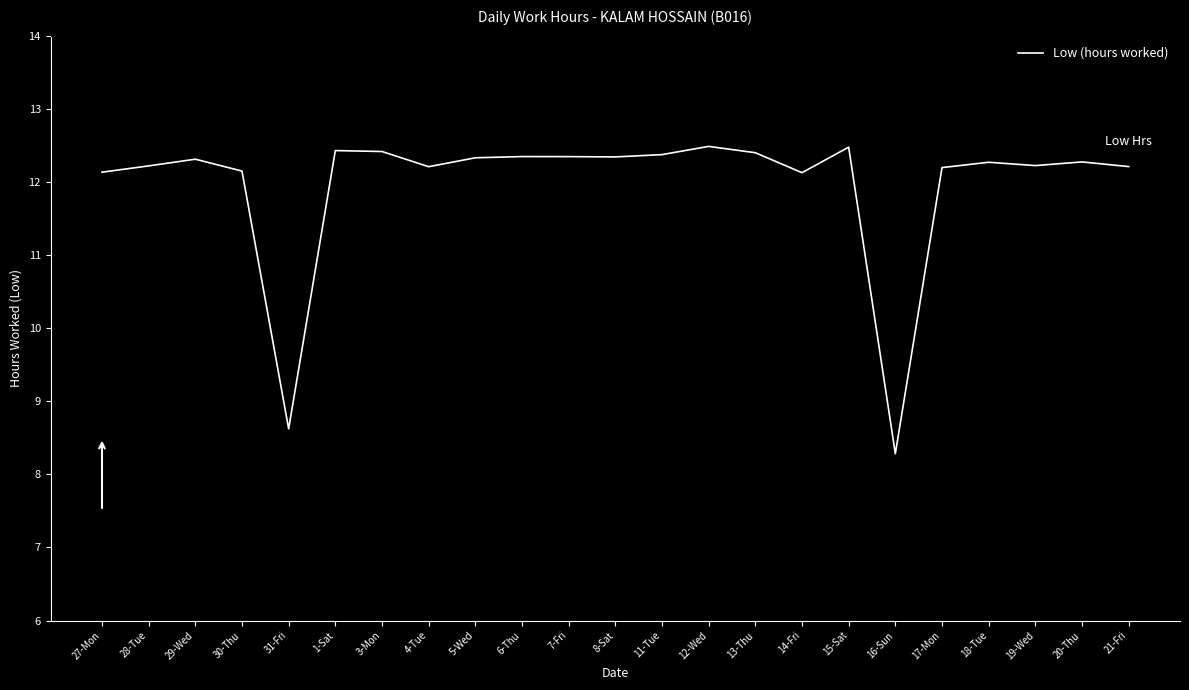

What position from the right is 13-Thu?

9